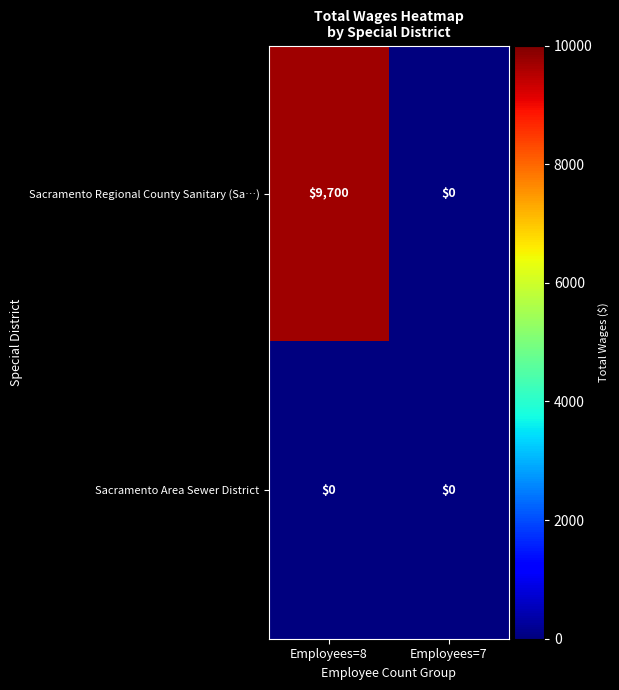

What is the spread (max minus min) of values at Employees=8?

9700